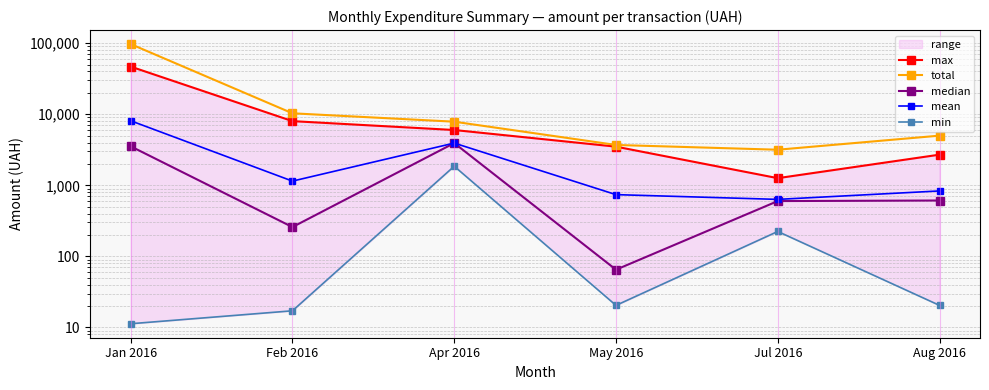

Is it true that median equals 3538.3 at Jan 2016?

True